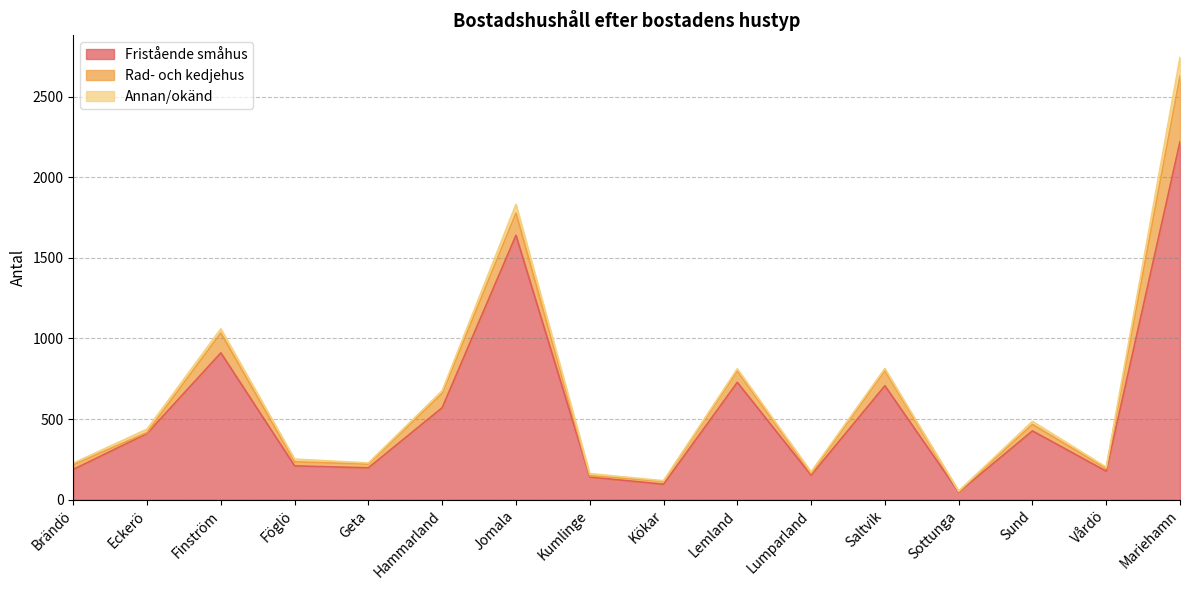

How many interior local valleys does the Rad- och kedjehus series have?

6